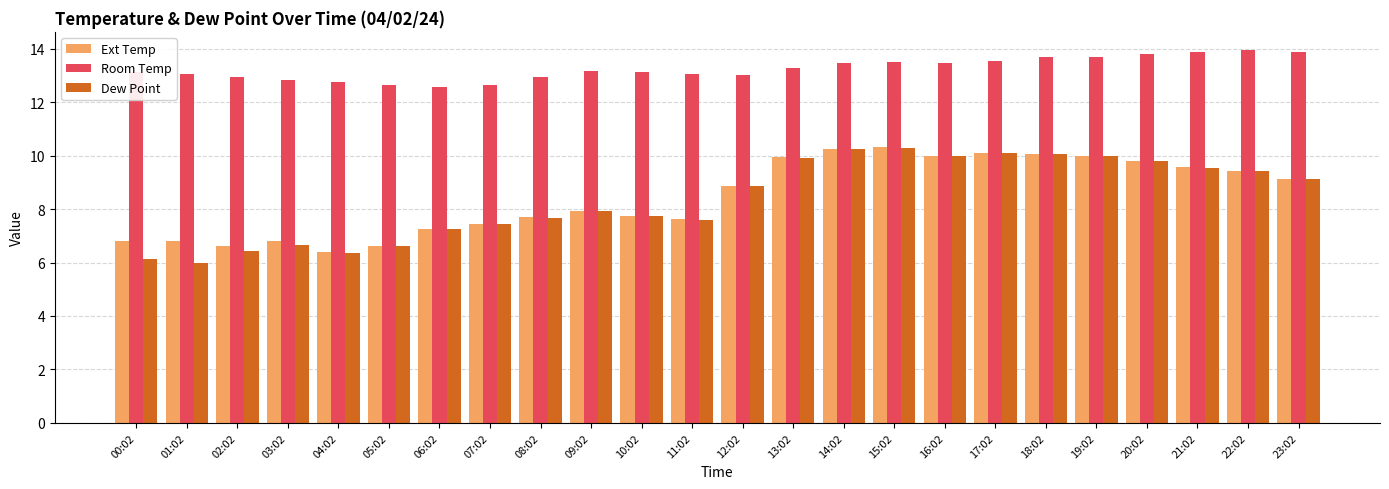

The value of Dew Point at 14:02 is 10.2. True or false?

True